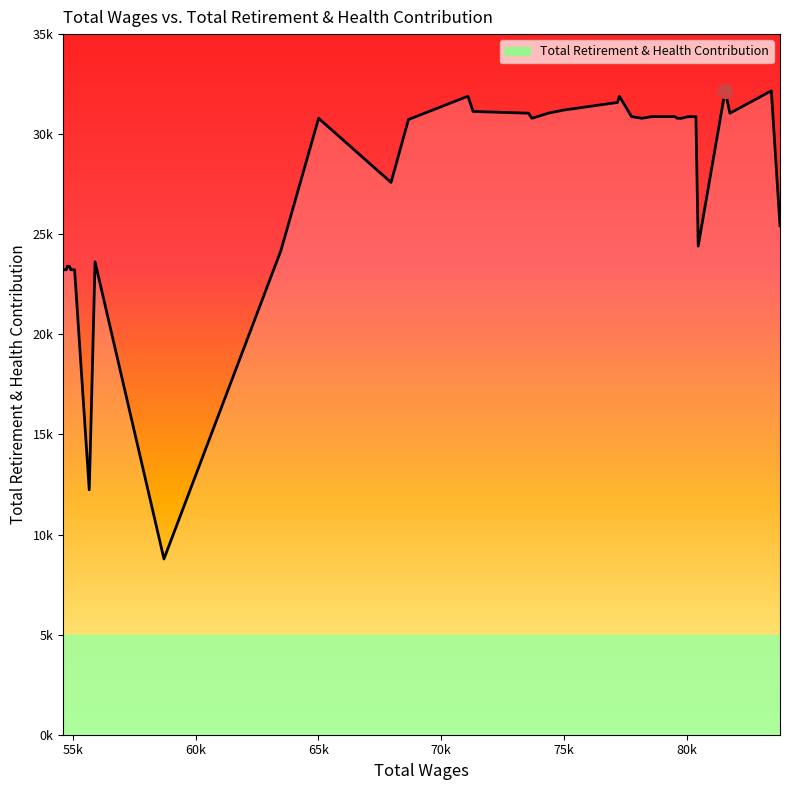

What is the smallest value displayed?

8781